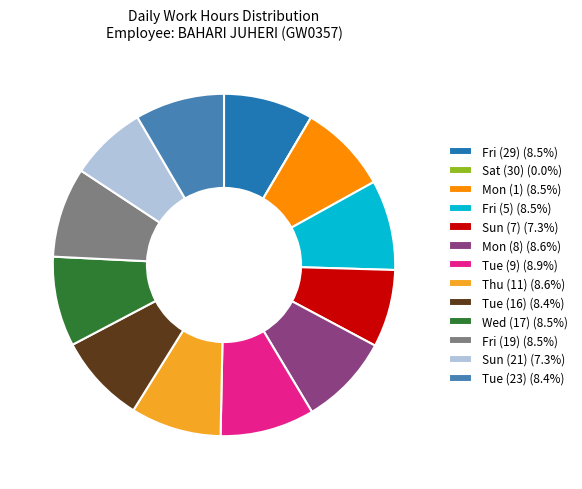

Combined, do Fri (19) (8.5%) and Tue (23) (8.4%) account for over 50%?

No